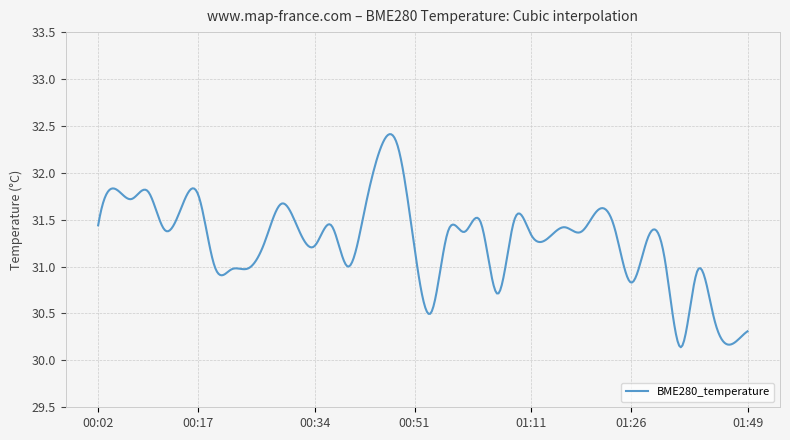

What is the difference between the maximum and minimum values?

2.3